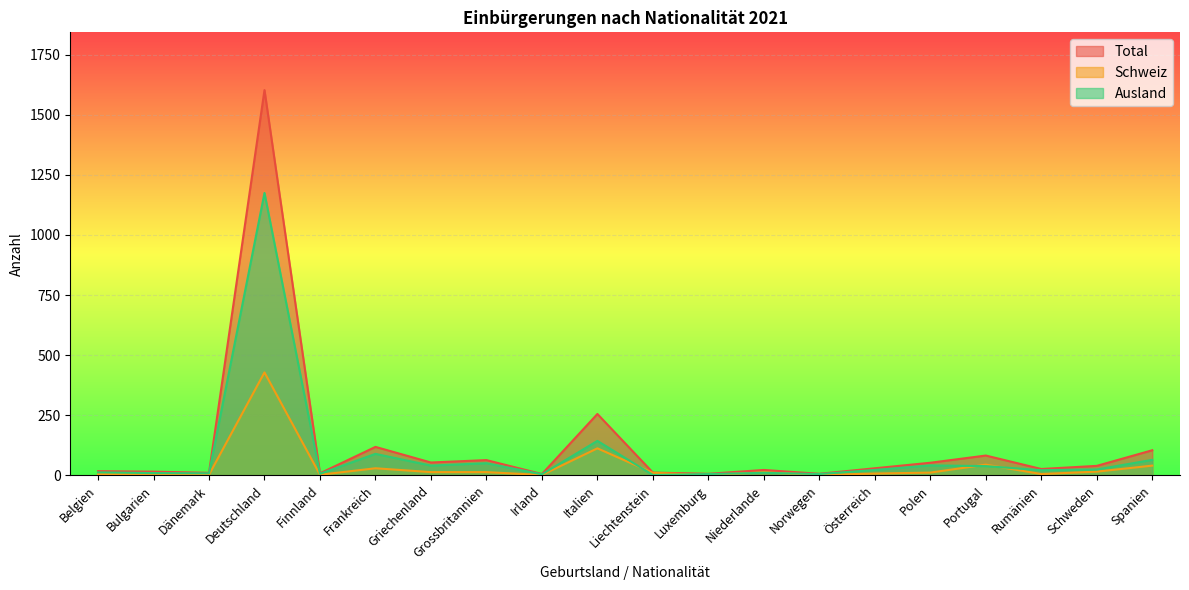

True or false: Total and Ausland intersect in this chart.

False